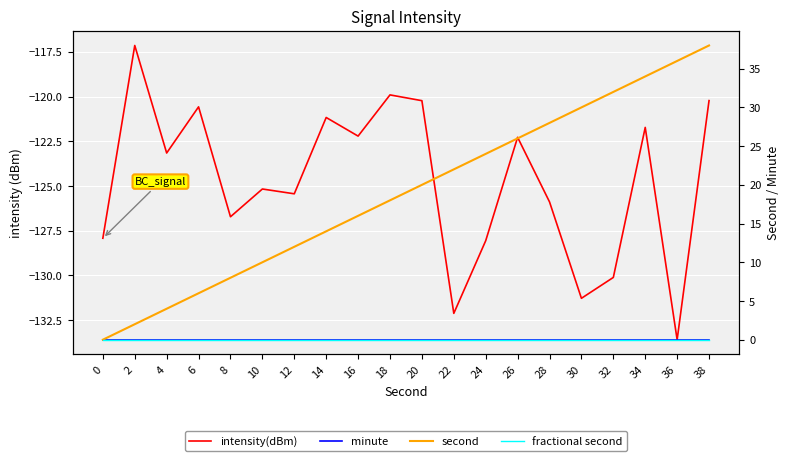

How many lines are shown in the chart?

4